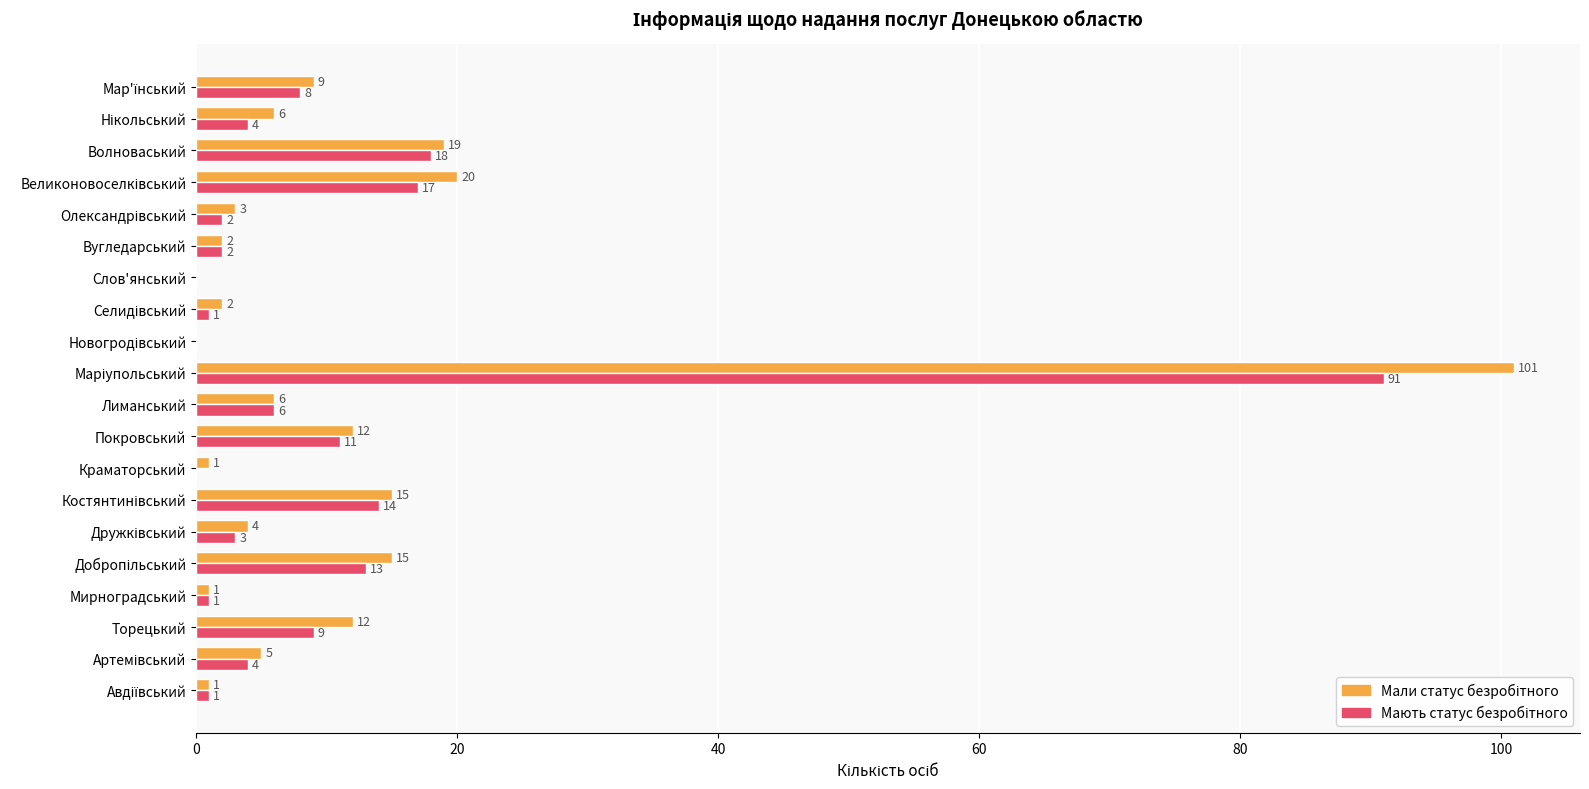

What is the total value across all series at Лиманський?

12